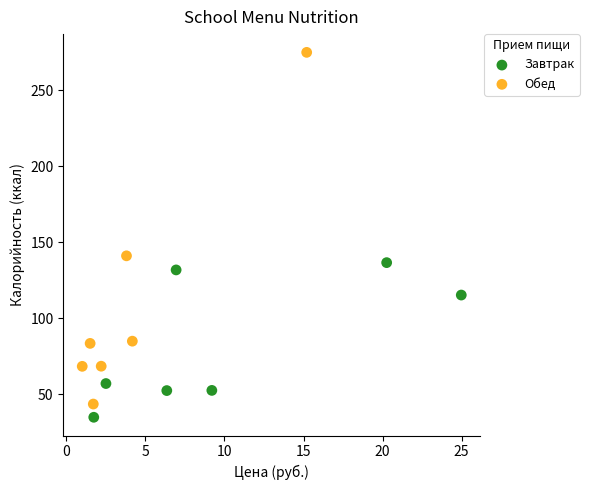

Which series reaches the maximum Y coordinate?

Обед